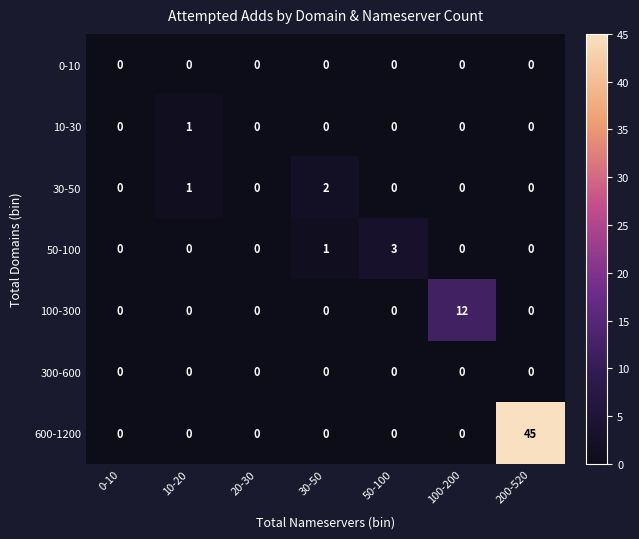

The 10-30 series shows 0 at 20-30. True or false?

True